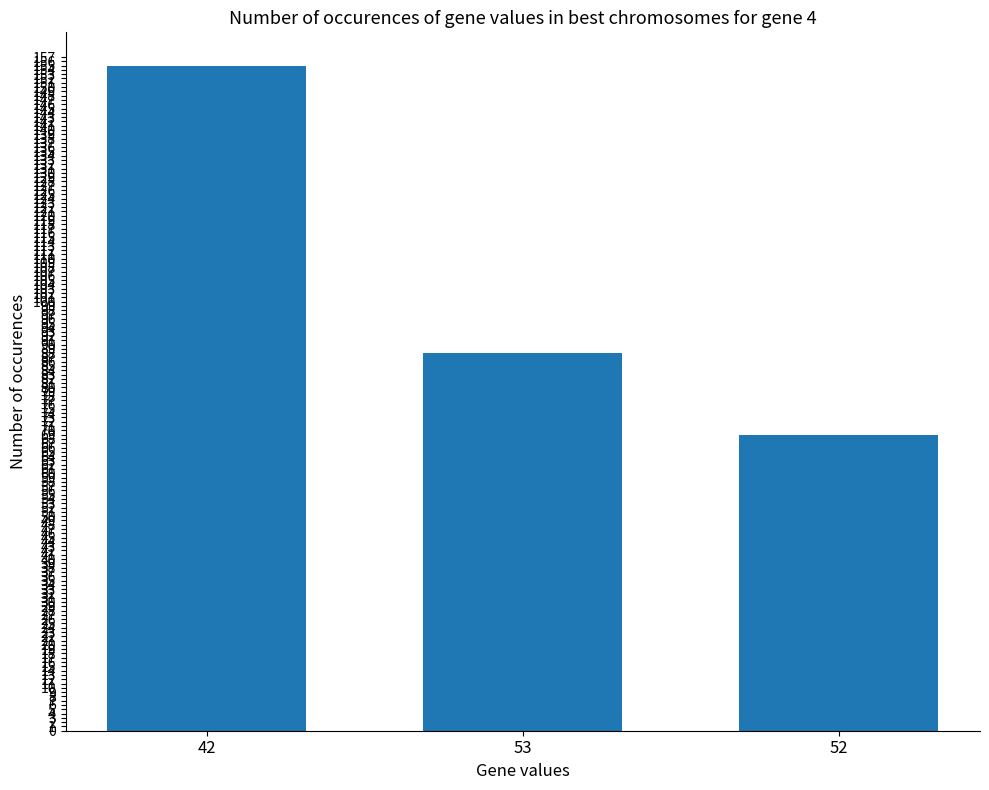

What is the ratio of the value at 53 to the value at 42?

0.6